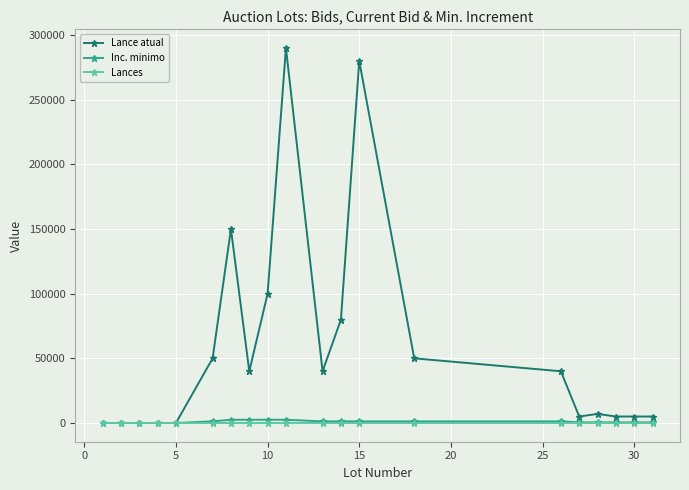

Which series has the largest range (max minus min)?

Lance atual